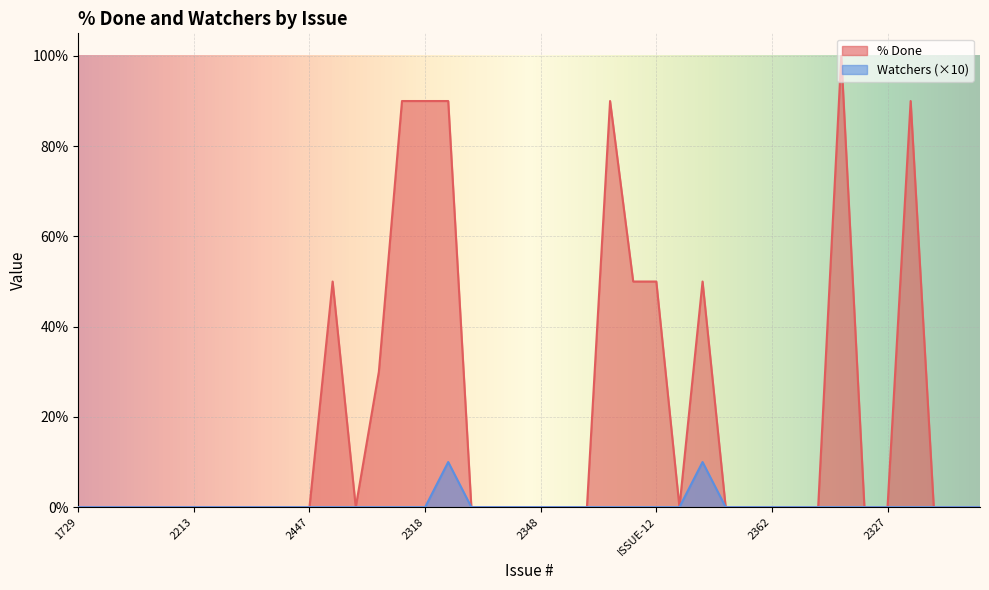

In % Done, how many points are higher than both neighbors (excluding endpoints)?

5